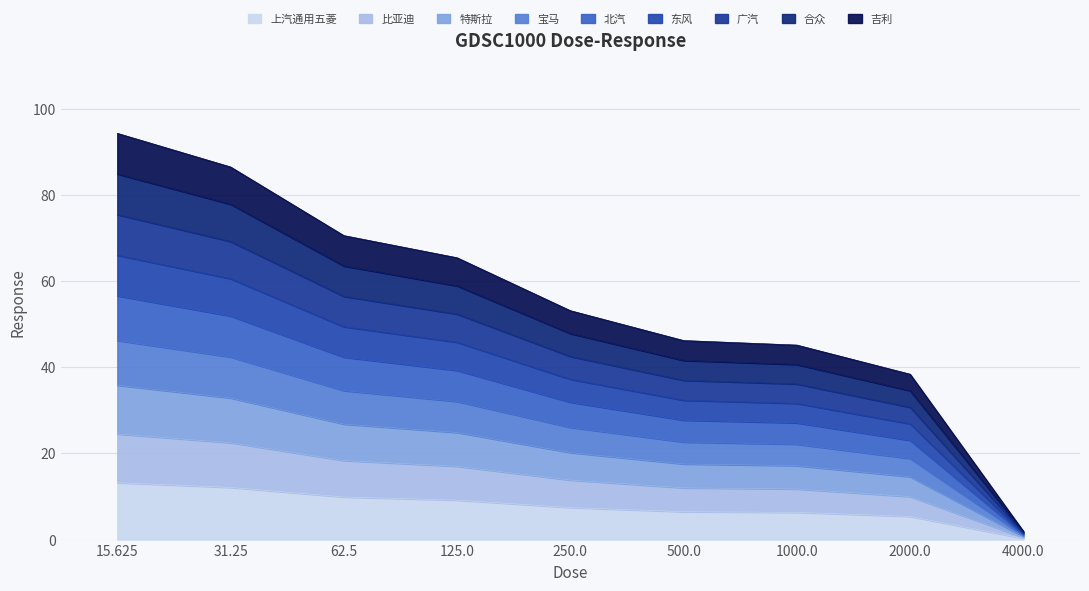

At which label does the data first exceed 26?

15.625